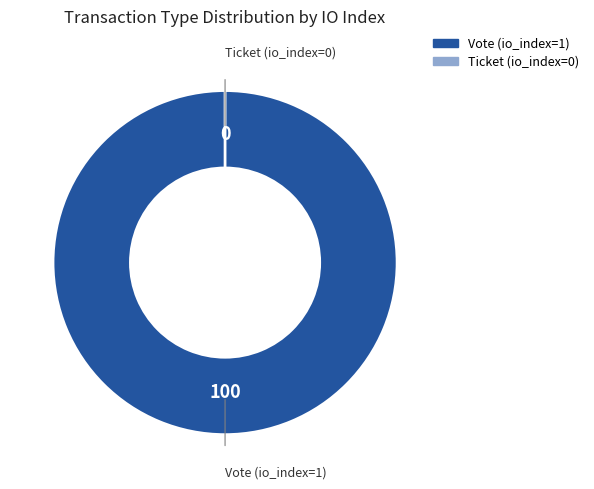

To the nearest percent, what is the difference between the largest and smallest slice percentages?

100%